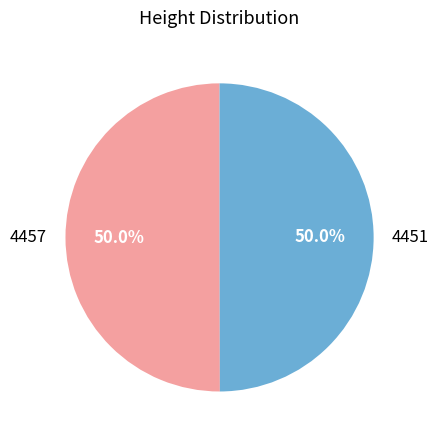

What is the ratio of the value at 4451 to the value at 4457?

1.0